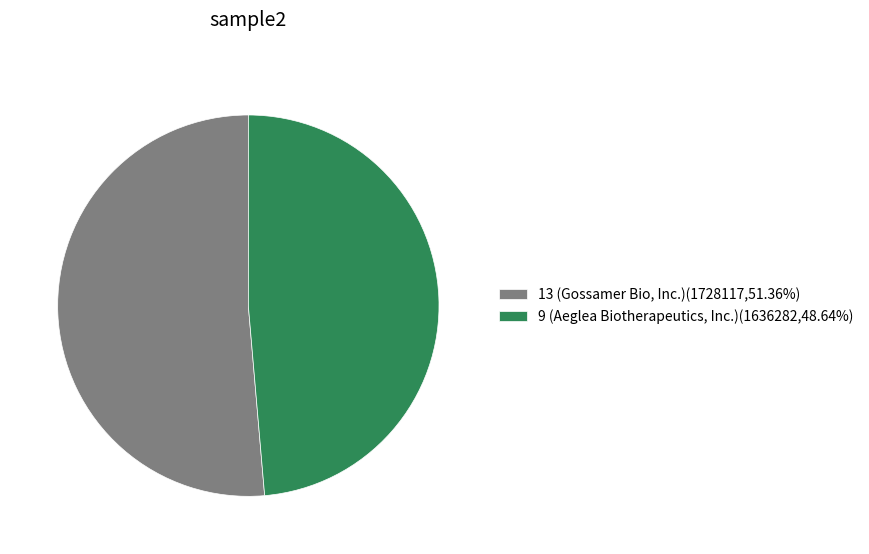

What is the ratio of the value at 13 (Gossamer Bio, Inc.)(1728117,51.36%) to the value at 9 (Aeglea Biotherapeutics, Inc.)(1636282,48.64%)?

1.1